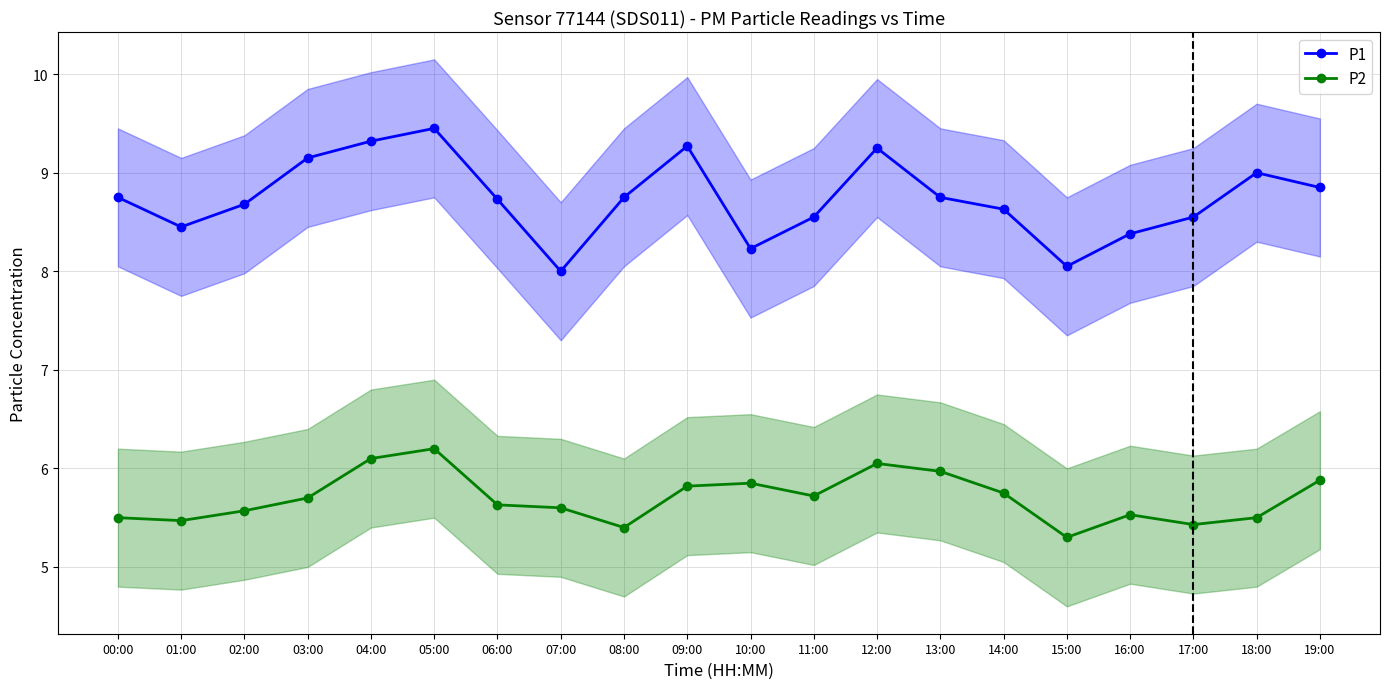

Is it true that P1 equals 11.5 at 16:00?

False